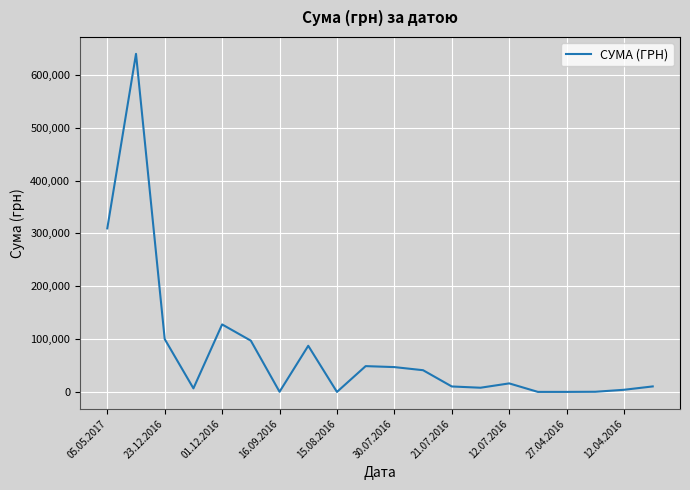

Count the number of data series in this chart.

1